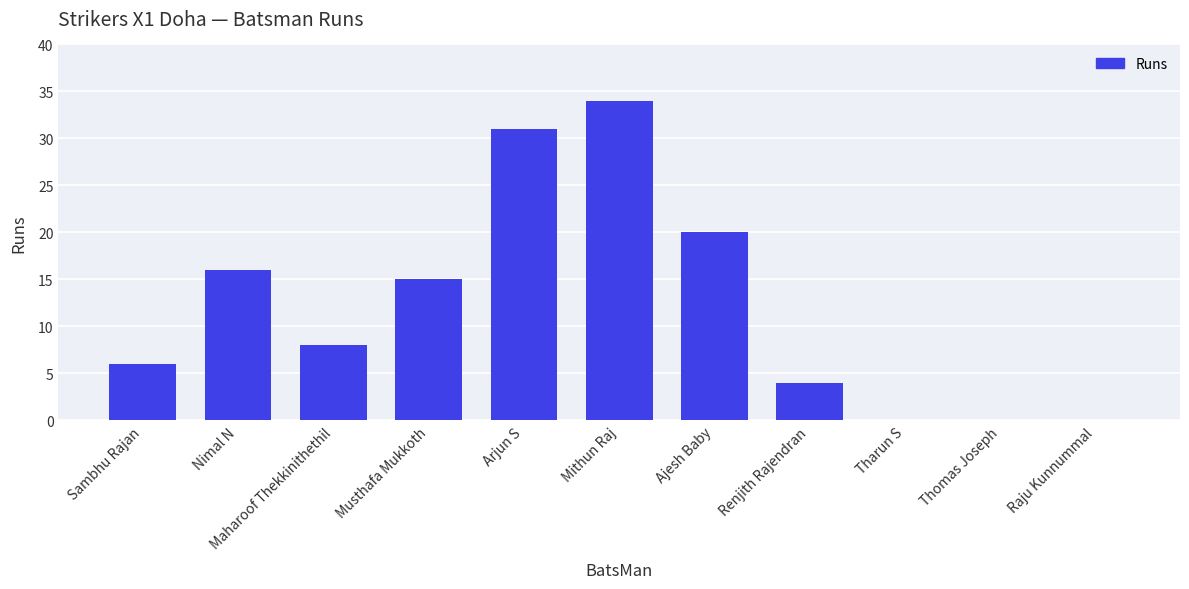

Approximately how many times larger is the value at Arjun S compared to Nimal N?

1.9